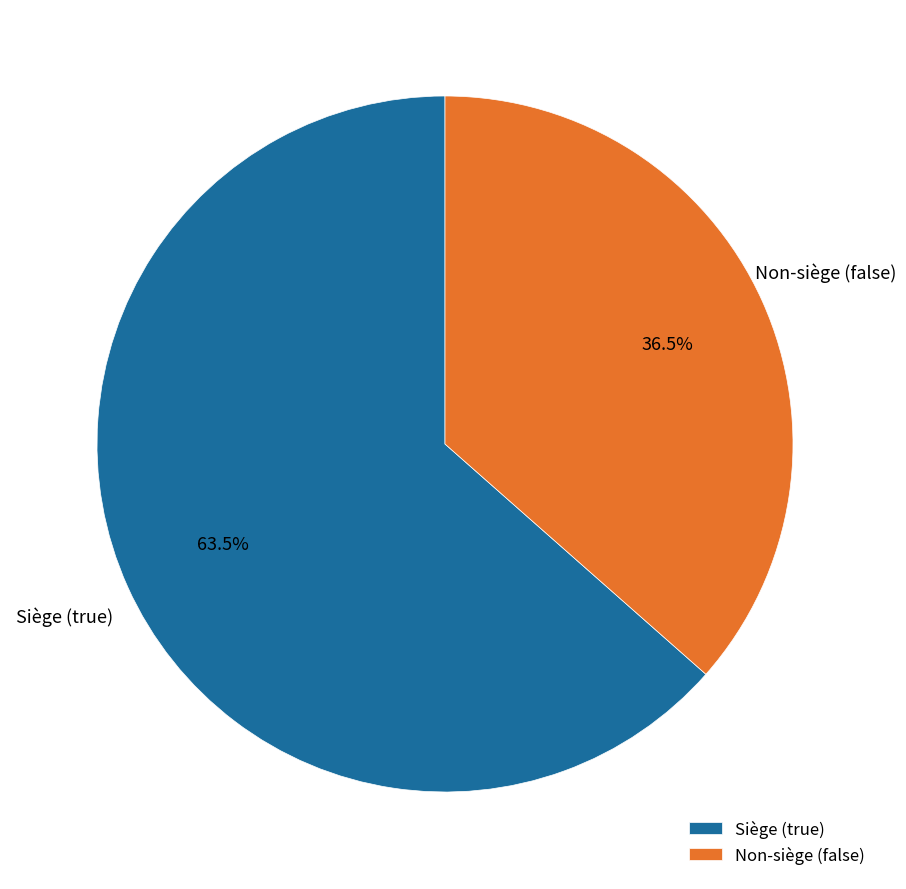

Between Non-siège (false) and Siège (true), which is larger?

Siège (true)